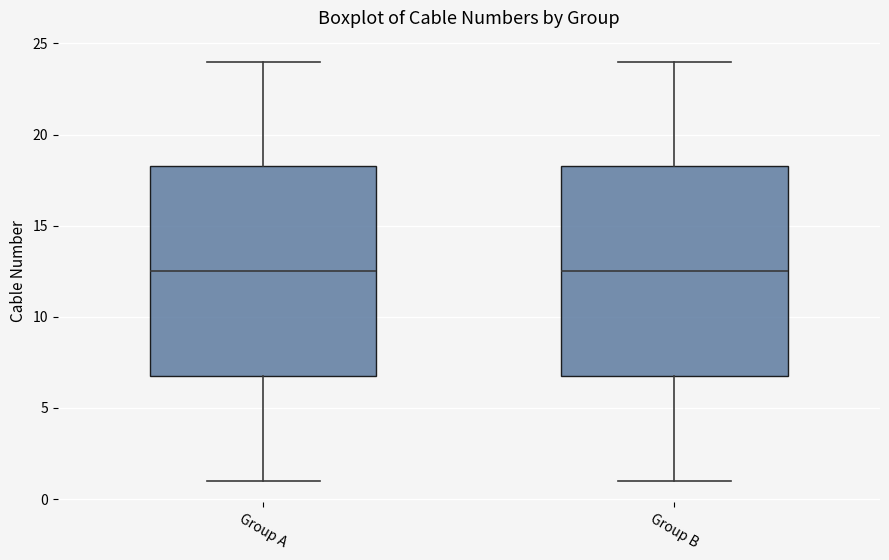

Reading left to right, transcribe this box plot: for each box, give where its median line is, the range the box spans, and where its two whiskers end, as read against the y-axis. The values are not printed on the chart, so give them approximately, as read against the axis.

Group A: median 12.5, box 7.0 to 18.5, whiskers 1.0 to 24.0
Group B: median 12.5, box 7.0 to 18.5, whiskers 1.0 to 24.0